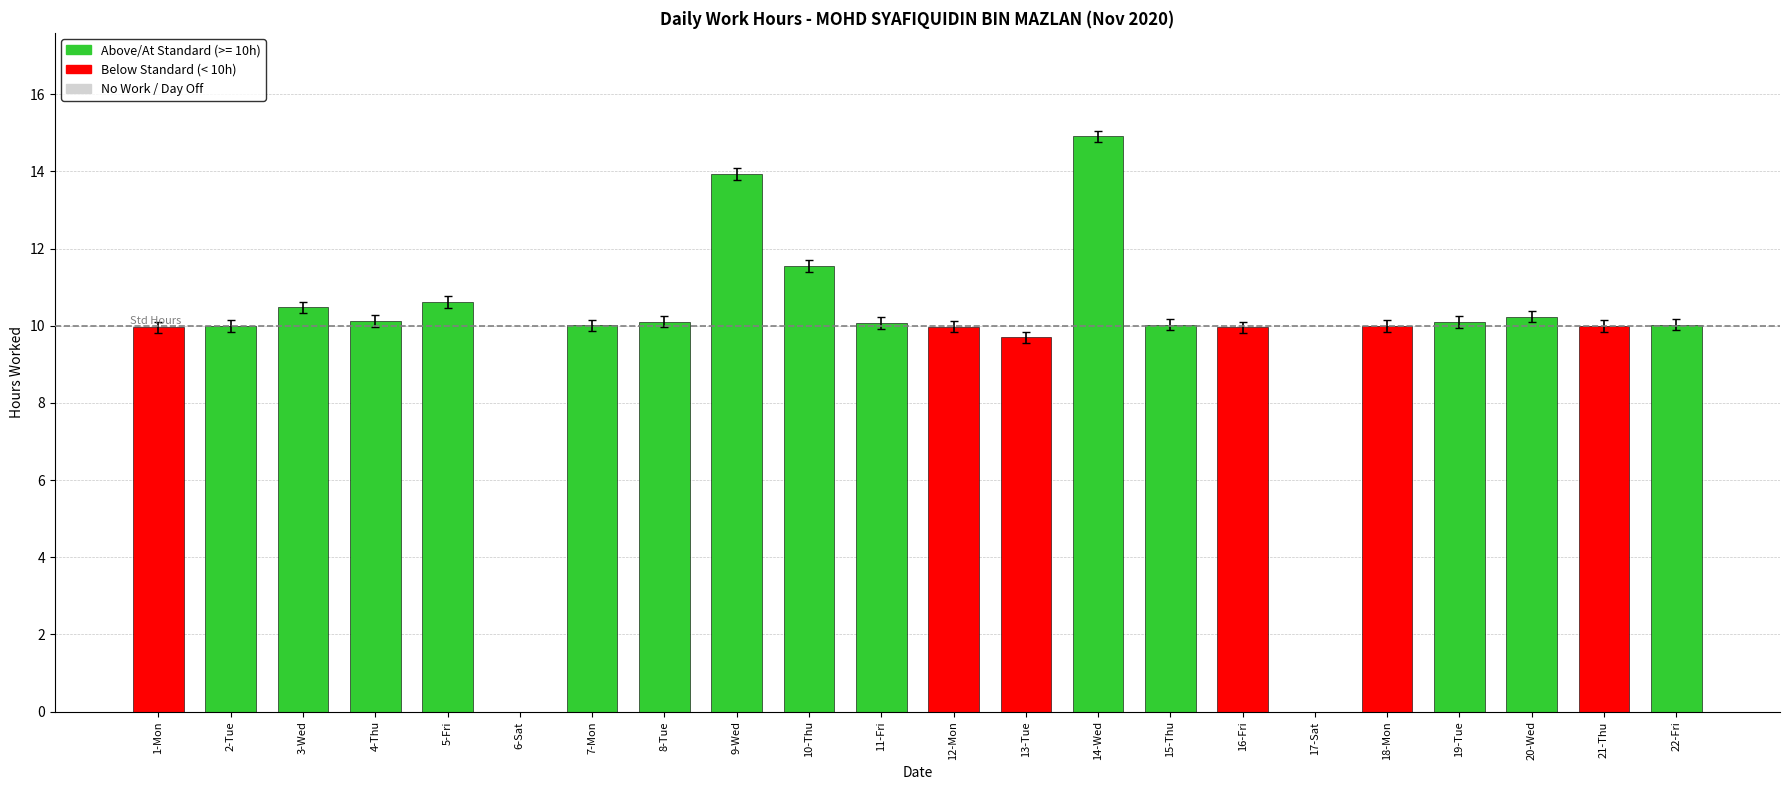

What is the greatest value displayed?

14.9